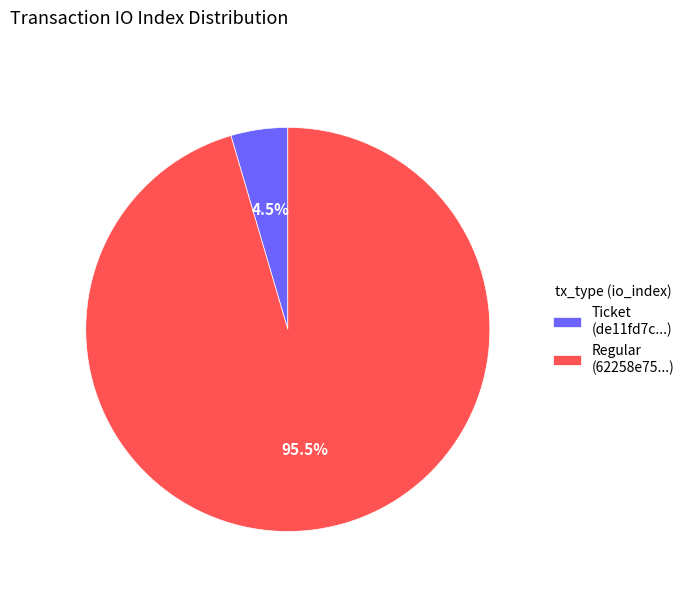

Rank the categories by value from lowest to highest.

Ticket (de11fd7c...), Regular (62258e75...)